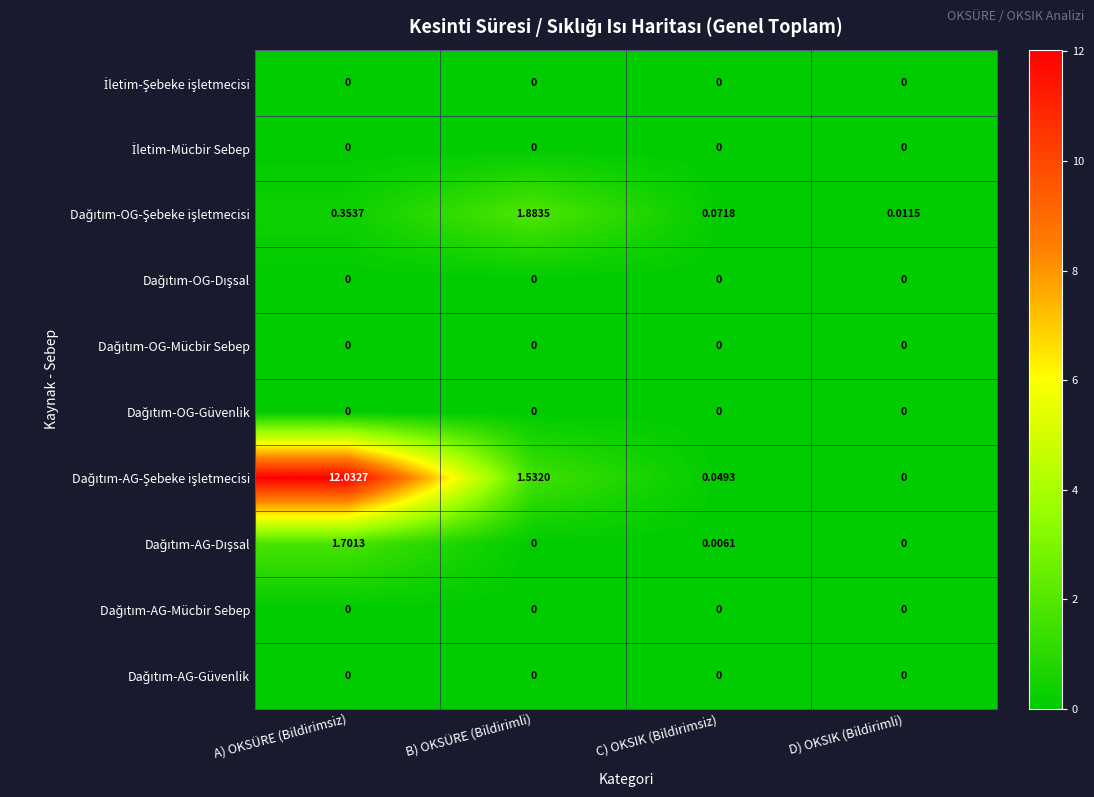

At which category does the chart reach its peak across all series?

A) OKSÜRE (Bildirimsiz)